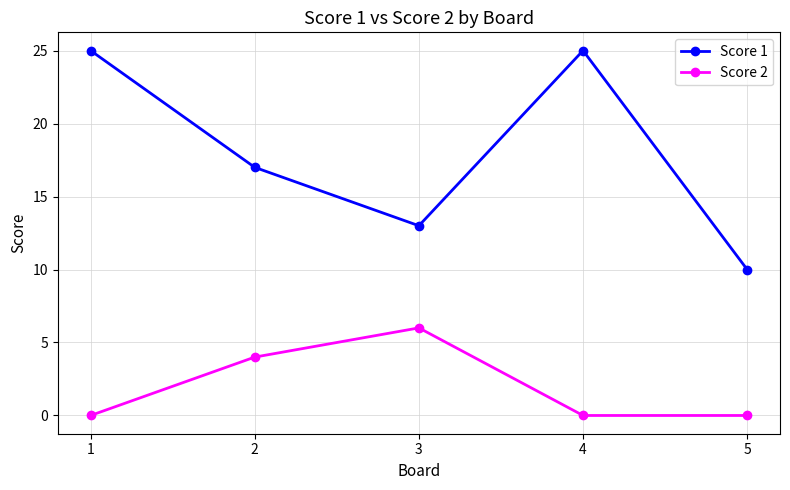

List the series in order of their overall mean, lowest first.

Score 2, Score 1